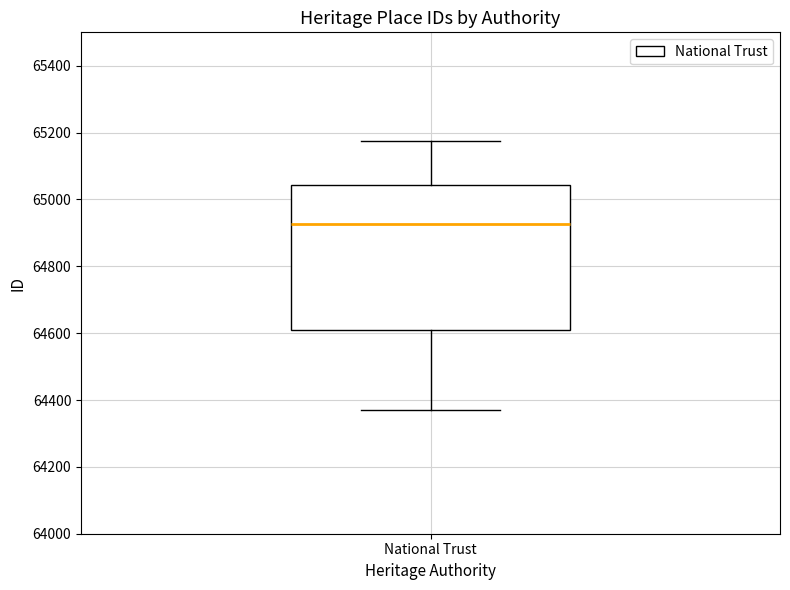

Transcribe this box plot: give where the median line is, the range the box spans, and where the two whiskers end, as read against the y-axis. The values are not printed on the chart, so give them approximately, as read against the axis.

median 64920, box 64600 to 65040, whiskers 64380 to 65180